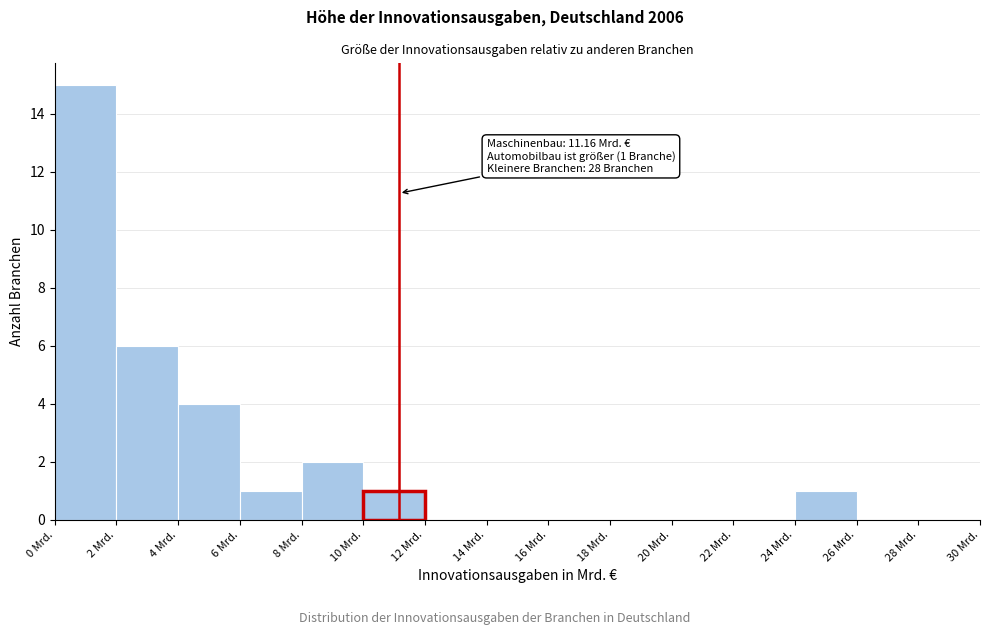

Which range on the x-axis has the tallest bar?

0 to 2